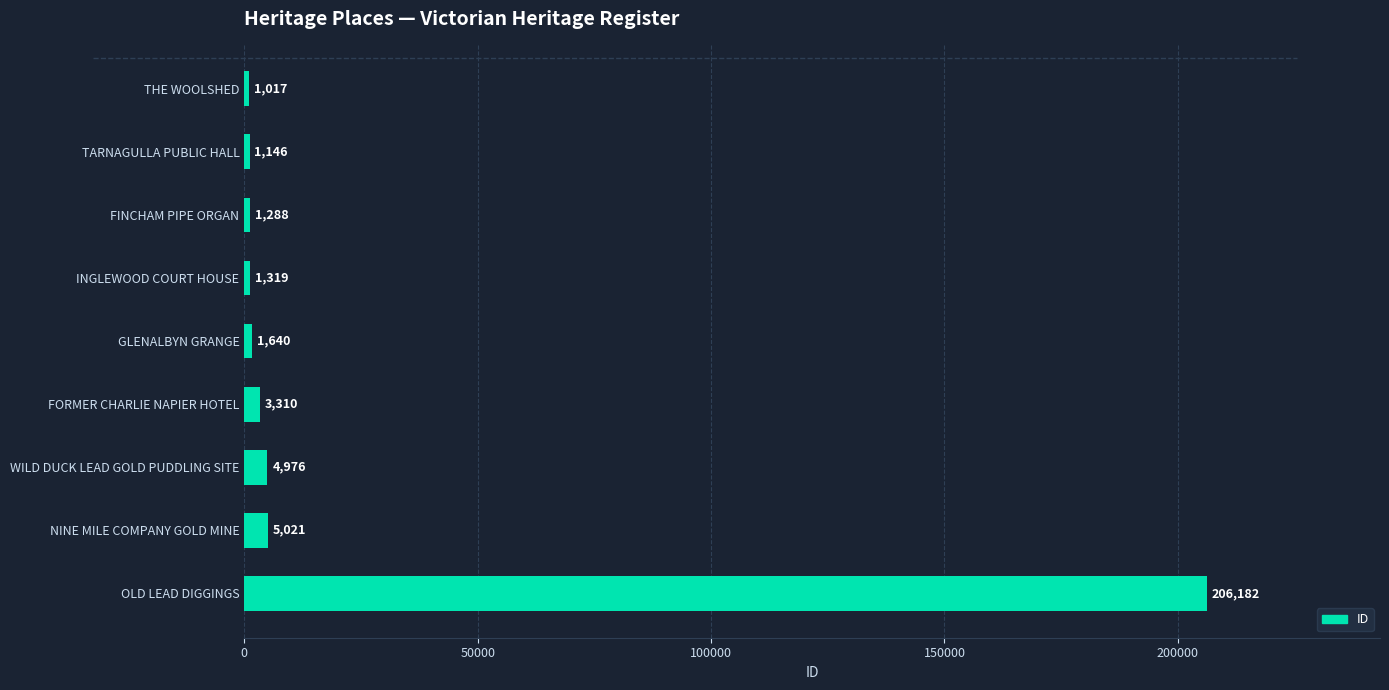

What position from the bottom is NINE MILE COMPANY GOLD MINE?

2